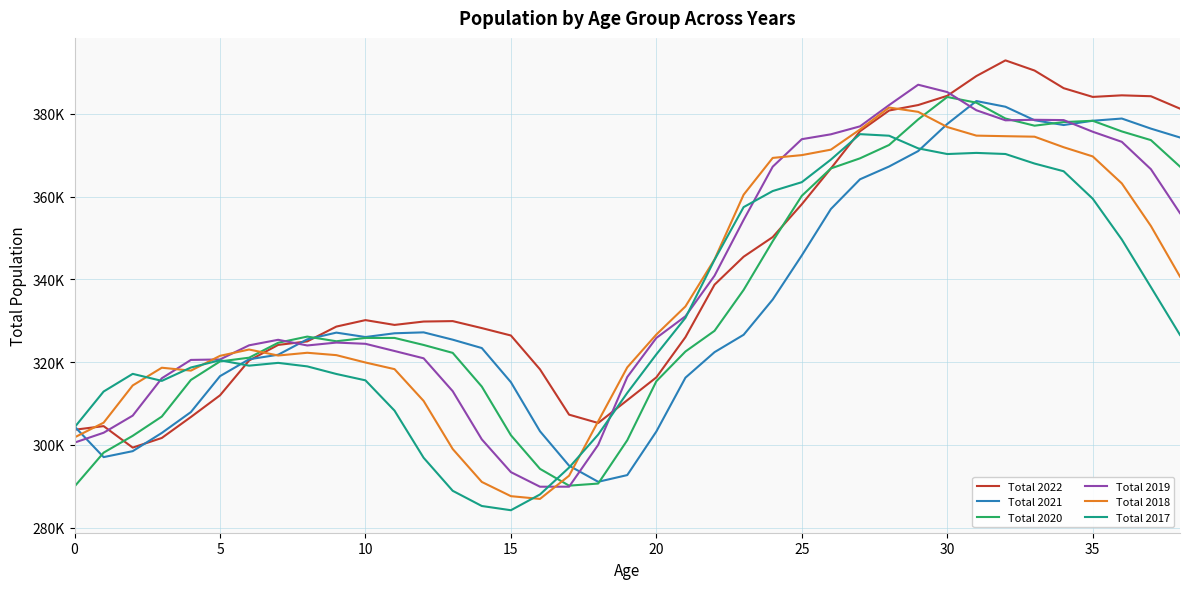

Does the chart display data point markers on the line(s)?

No